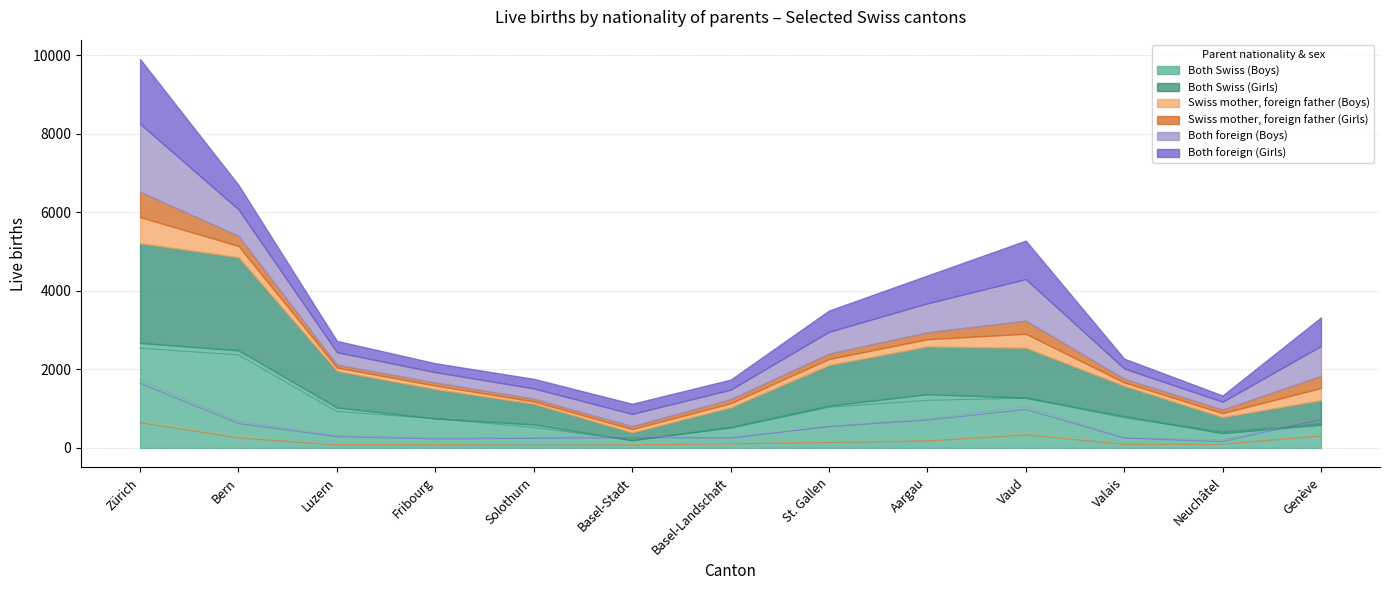

True or false: Both foreign (Girls) and Swiss mother, foreign father (Girls) intersect in this chart.

False